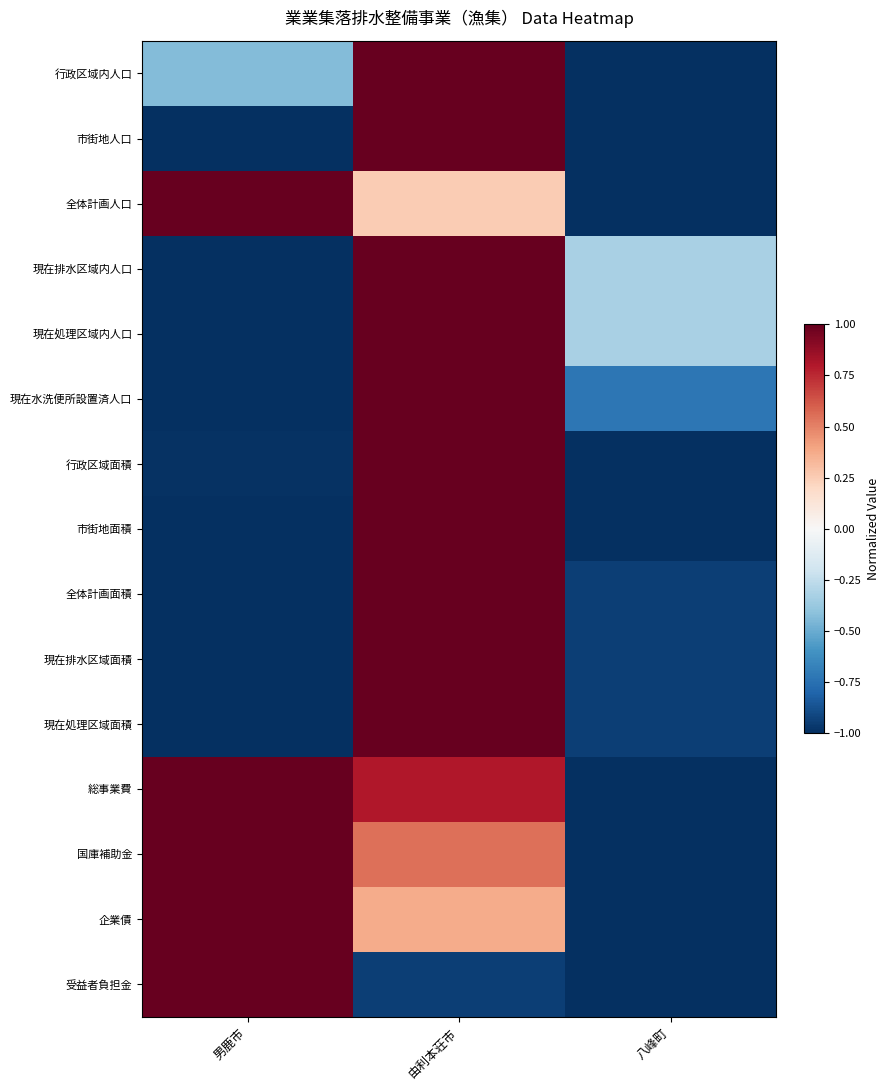

Count the number of categories in the chart.

3